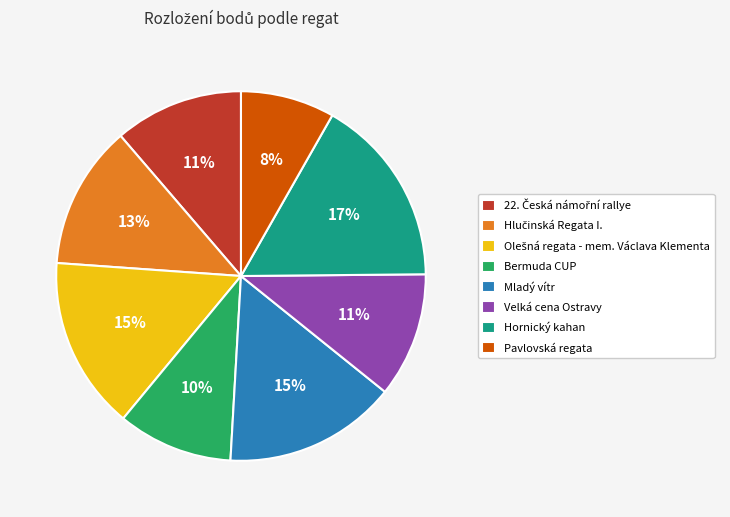

Is Pavlovská regata the majority of the pie?

No